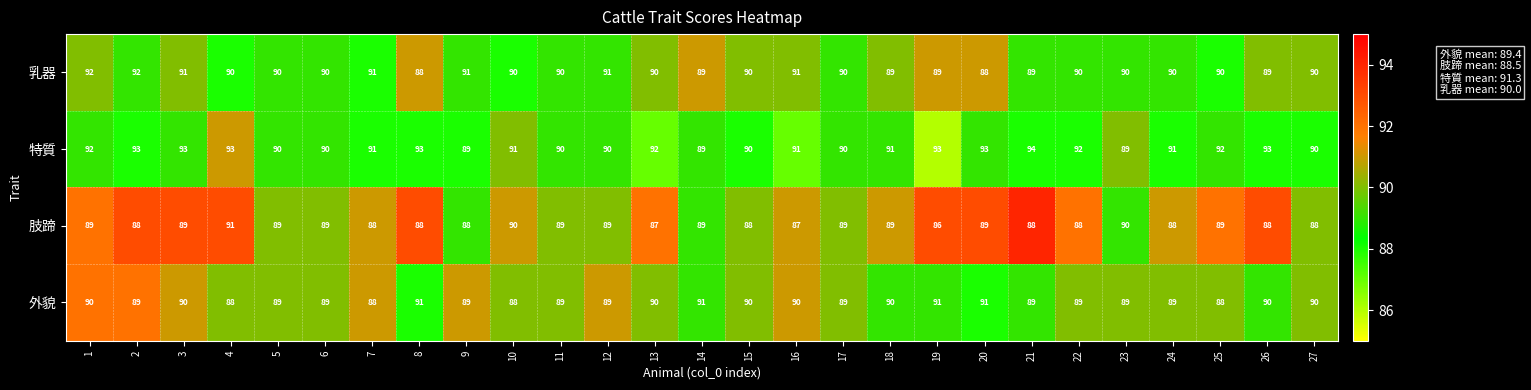

Which series has the largest total across all categories?

特質